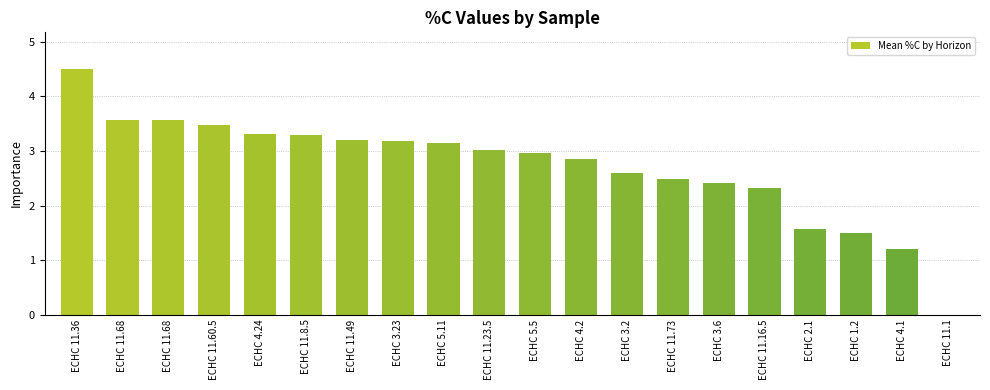

Rank the categories by value from lowest to highest.

ECHC 11.1, ECHC 4.1, ECHC 1.2, ECHC 2.1, ECHC 11.16.5, ECHC 3.6, ECHC 11.73, ECHC 3.2, ECHC 4.2, ECHC 5.5, ECHC 11.23.5, ECHC 5.11, ECHC 3.23, ECHC 11.49, ECHC 11.8.5, ECHC 4.24, ECHC 11.60.5, ECHC 11.68, ECHC 11.68, ECHC 11.36